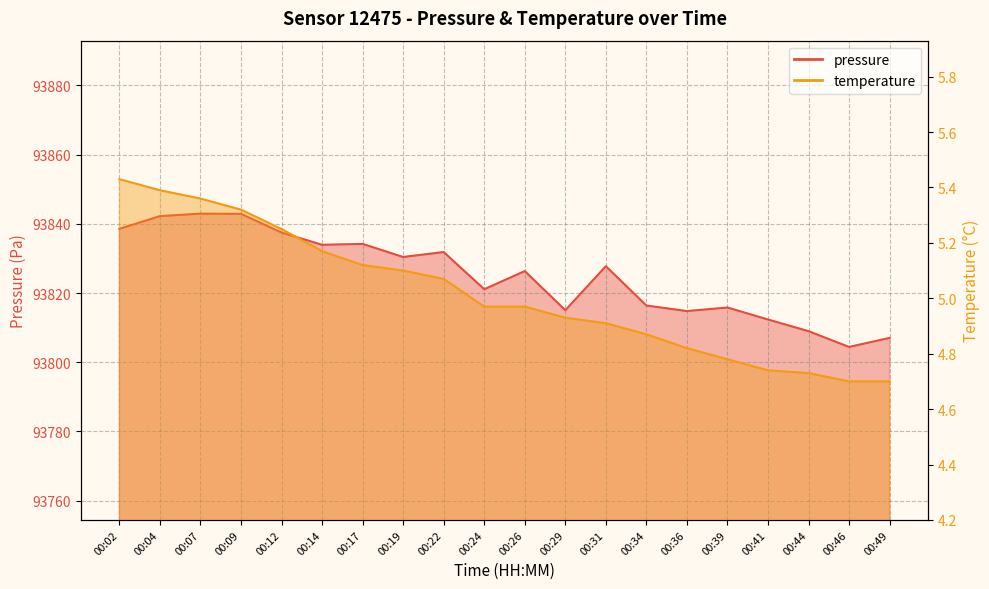

At 00:46, list the series in order from smallest to largest.

temperature, pressure